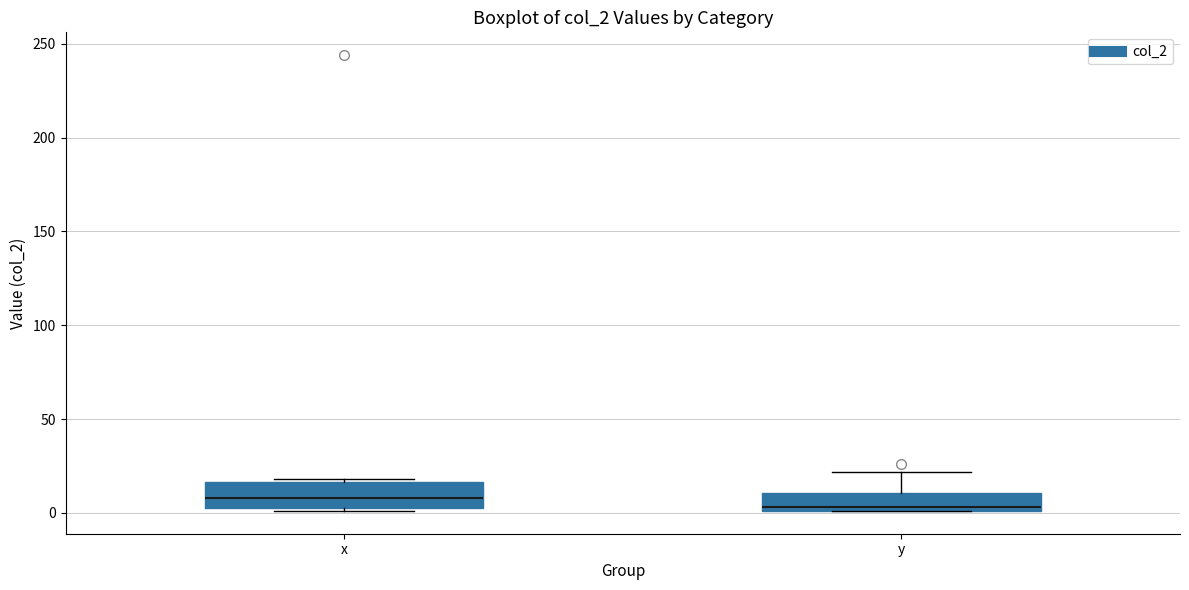

Where is the upper edge of the box for y on the y-axis? The values are not printed on the chart, so give them approximately, as read against the axis.

10